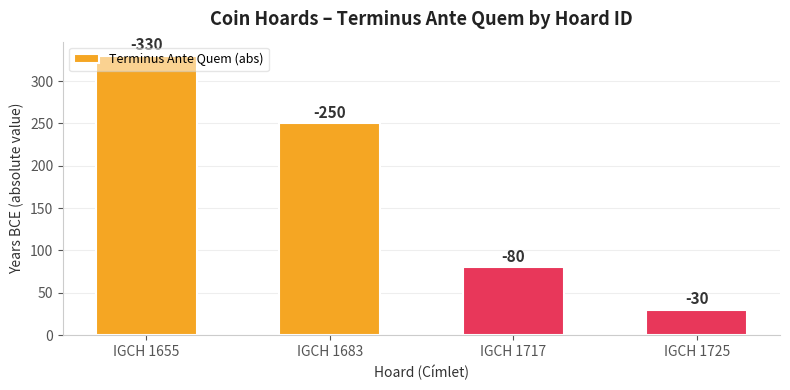

What is the sum of all values?

690